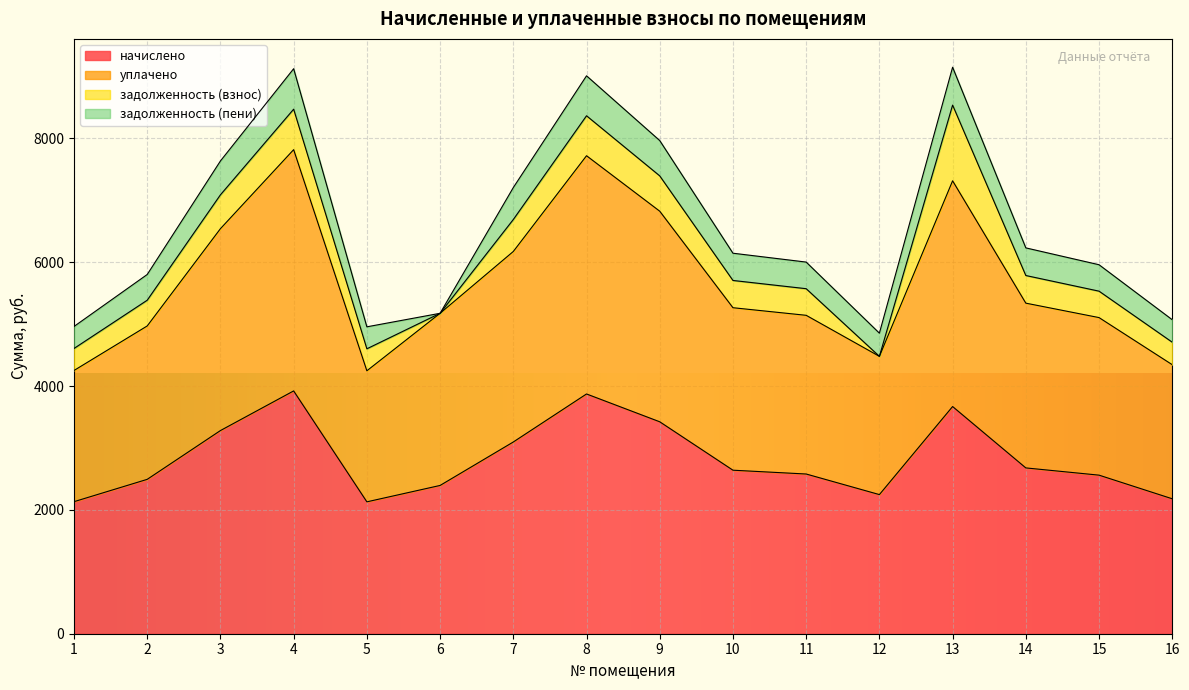

Where is the first local minimum for начислено?

5